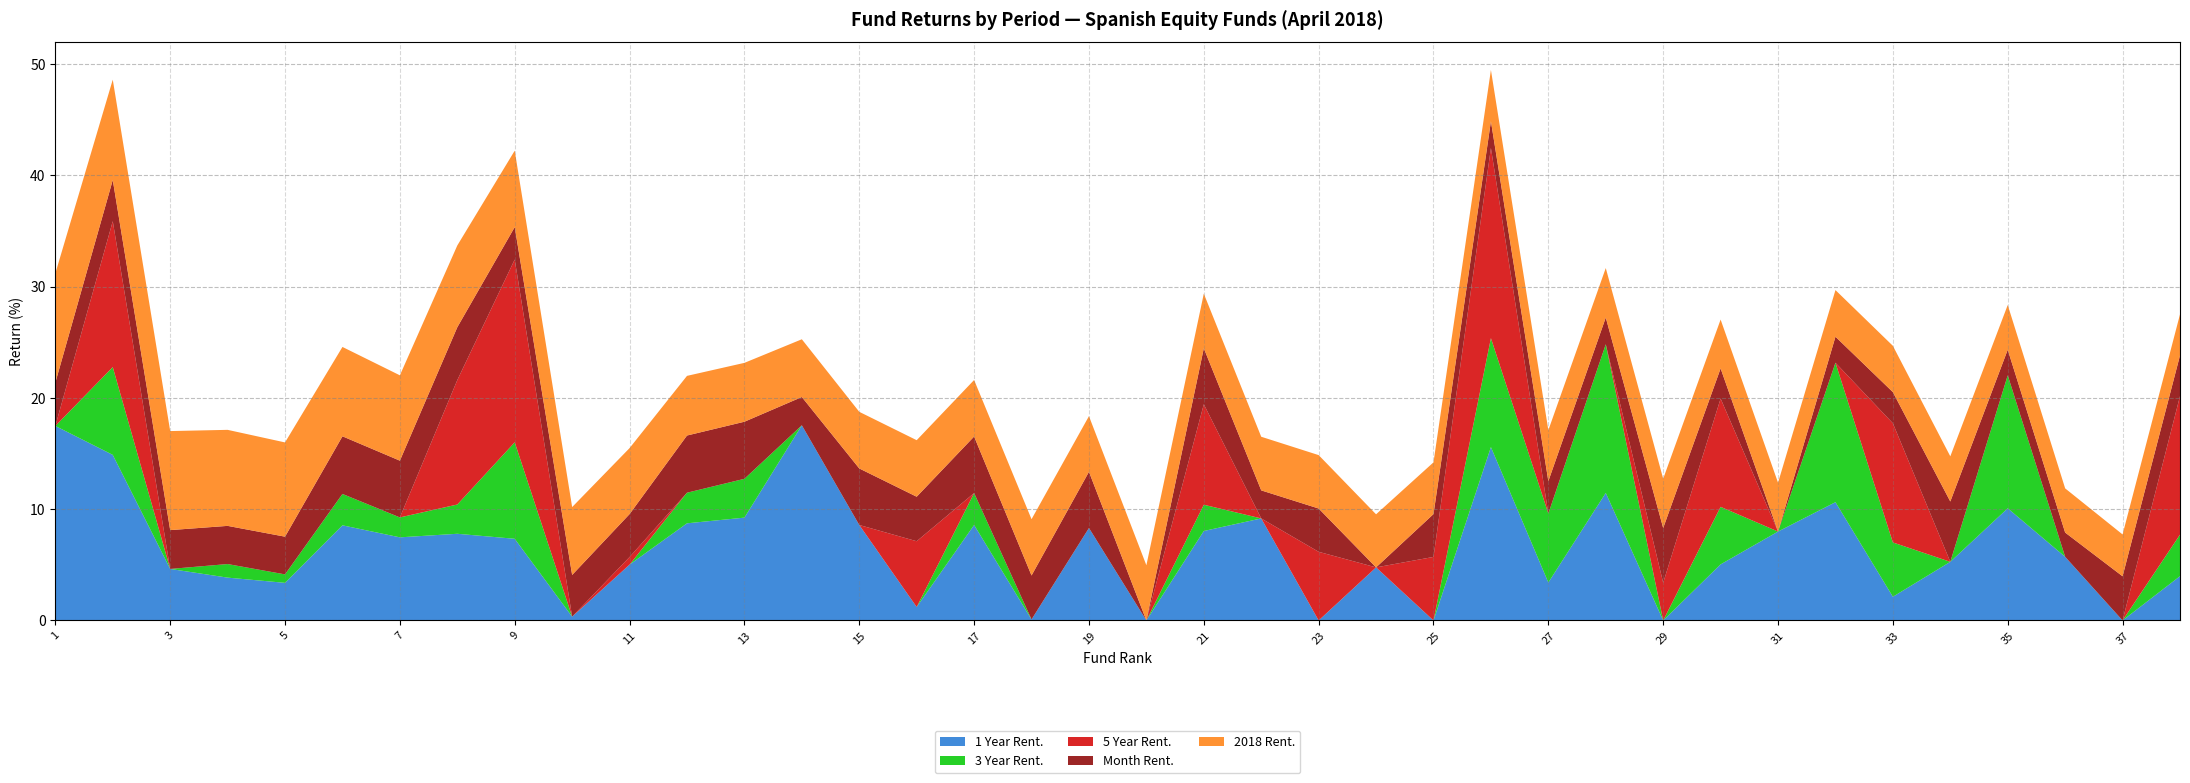

Reading left to right, extract all data points from this chart.

1 Year Rent.: 17.5	14.9	4.6	3.9	3.4	8.6	7.5	7.8	7.3	0.3	5.0	8.7	9.2	17.5	8.6	1.2	8.6	0.1	8.3	0.0	8.0	9.2	0.0	4.8	0.0	15.6	3.4	11.5	0.0	5.0	8.0	10.6	2.1	5.3	10.1	5.7	0.0	4.0
3 Year Rent.: 0.0	7.9	0.0	1.2	0.8	2.8	1.8	2.6	8.7	0.0	-8.5	2.8	3.5	0.0	0.0	-1.7	2.9	0.0	0.0	0.0	2.4	0.0	-1.7	0.0	0.0	9.8	6.2	13.4	-4.4	5.2	0.0	12.5	4.9	0.0	11.9	0.0	0.0	3.7
5 Year Rent.: 0.0	13.1	0.0	0.0	0.0	0.0	0.0	11.2	16.4	0.0	0.7	0.0	0.0	0.0	0.0	5.9	0.0	0.0	0.0	0.0	9.0	0.0	6.2	0.0	5.7	17.1	0.0	0.0	3.4	9.7	0.0	0.0	10.7	0.0	0.0	0.0	0.0	12.4
Month Rent.: 3.9	3.7	3.5	3.4	3.4	5.2	5.1	4.8	2.9	3.8	3.9	5.1	5.1	2.5	5.1	4.0	5.1	4.0	5.0	0.0	5.0	2.5	3.9	0.0	3.9	2.4	2.9	2.4	4.9	2.7	0.0	2.3	2.8	5.4	2.3	2.2	4.0	3.7
2018 Rent.: 9.8	9.0	8.9	8.6	8.5	8.0	7.7	7.3	6.9	6.1	5.9	5.4	5.3	5.2	5.1	5.1	5.1	5.1	5.0	5.0	4.9	4.8	4.8	4.8	4.7	4.6	4.6	4.5	4.4	4.4	4.4	4.2	4.2	4.1	4.0	4.0	3.8	3.7